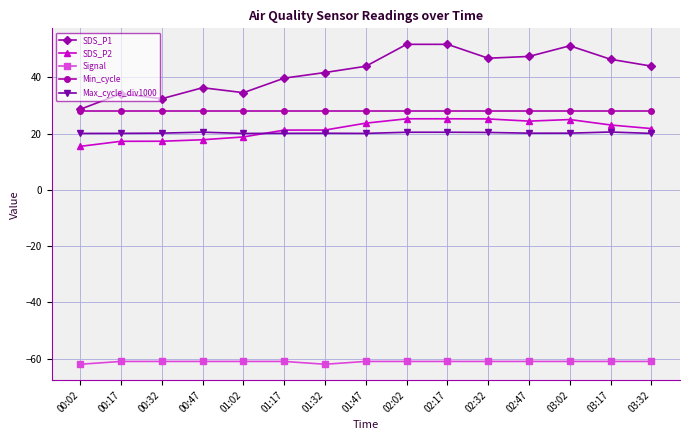

Between 00:32 and 02:47, which series saw the biggest shift?

SDS_P1